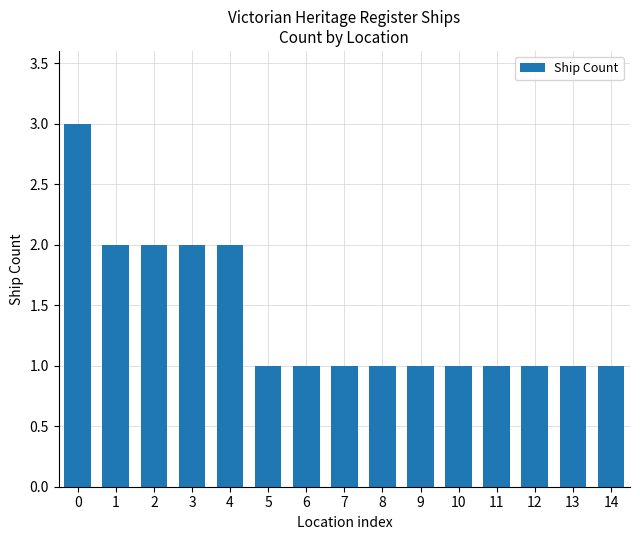

What is the value of the 9th bar from the left?

1